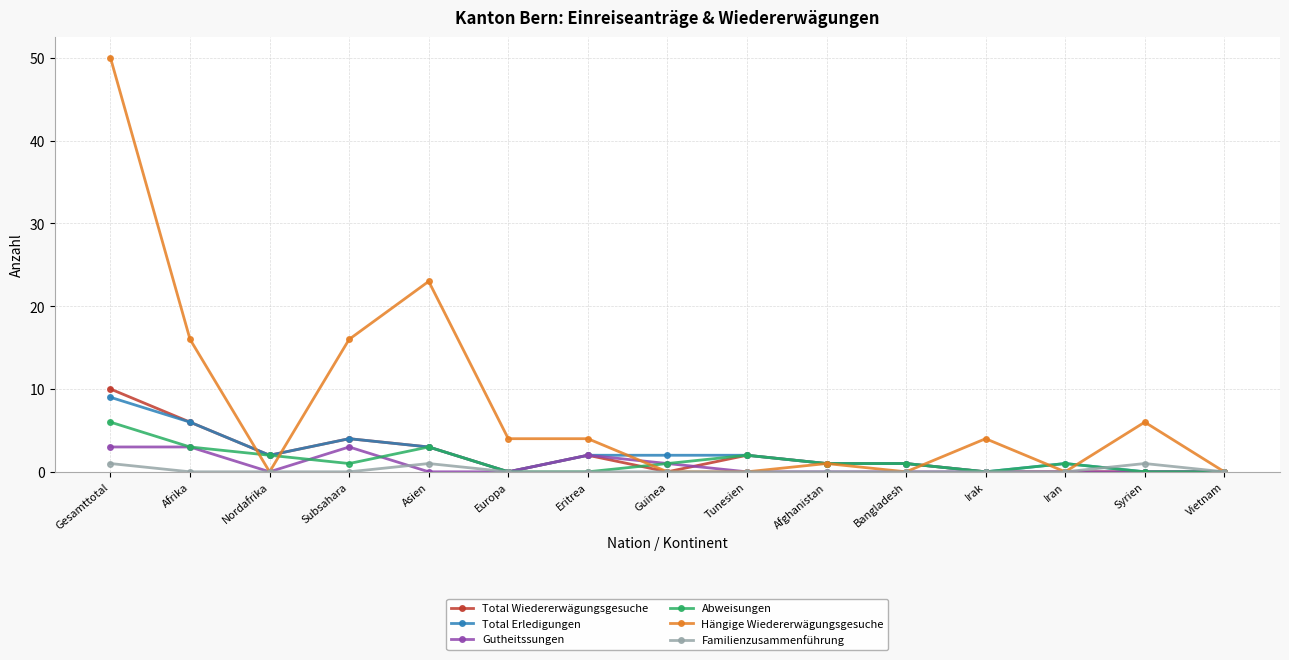

Which category has the highest value in the Total Erledigungen series?

Gesamttotal